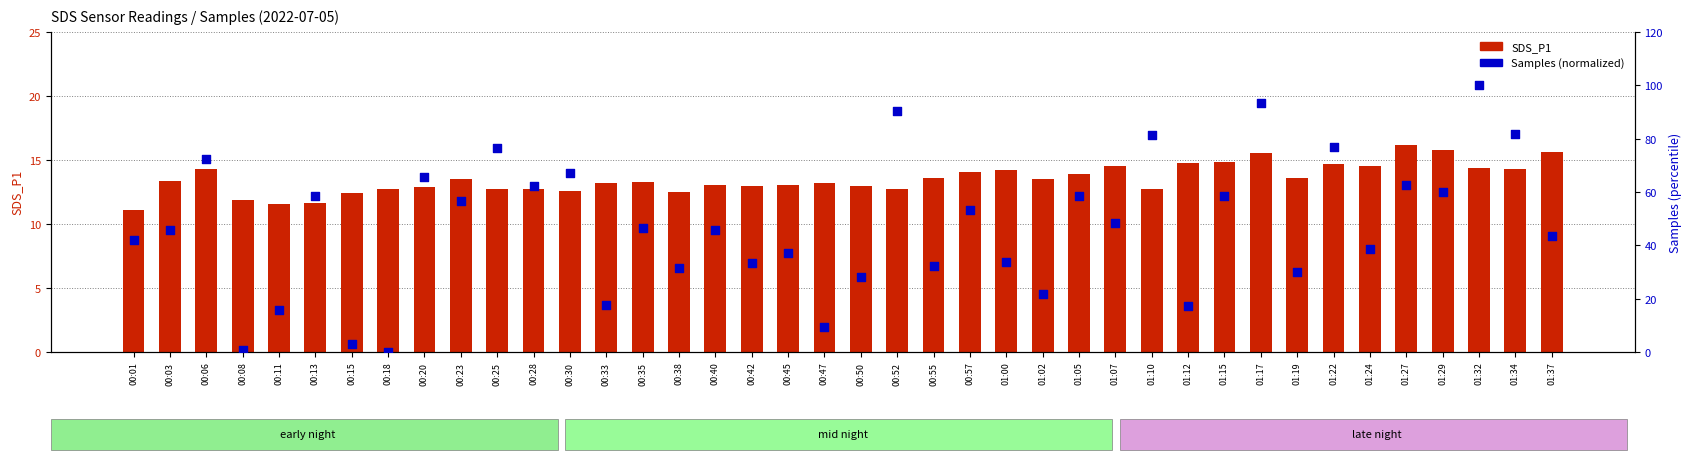

Which series contains the lowest Y value?

Samples (normalized)